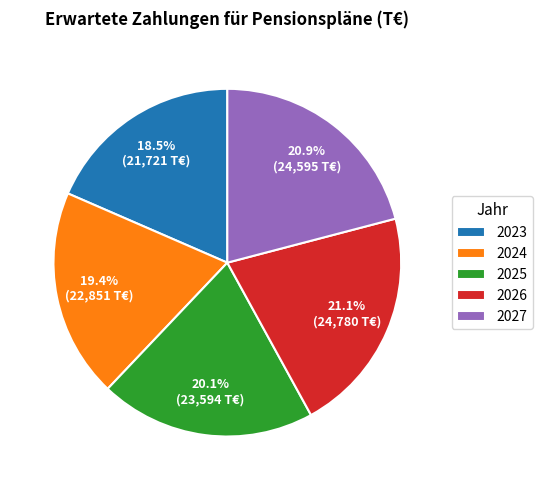

How many segments does this pie chart have?

5